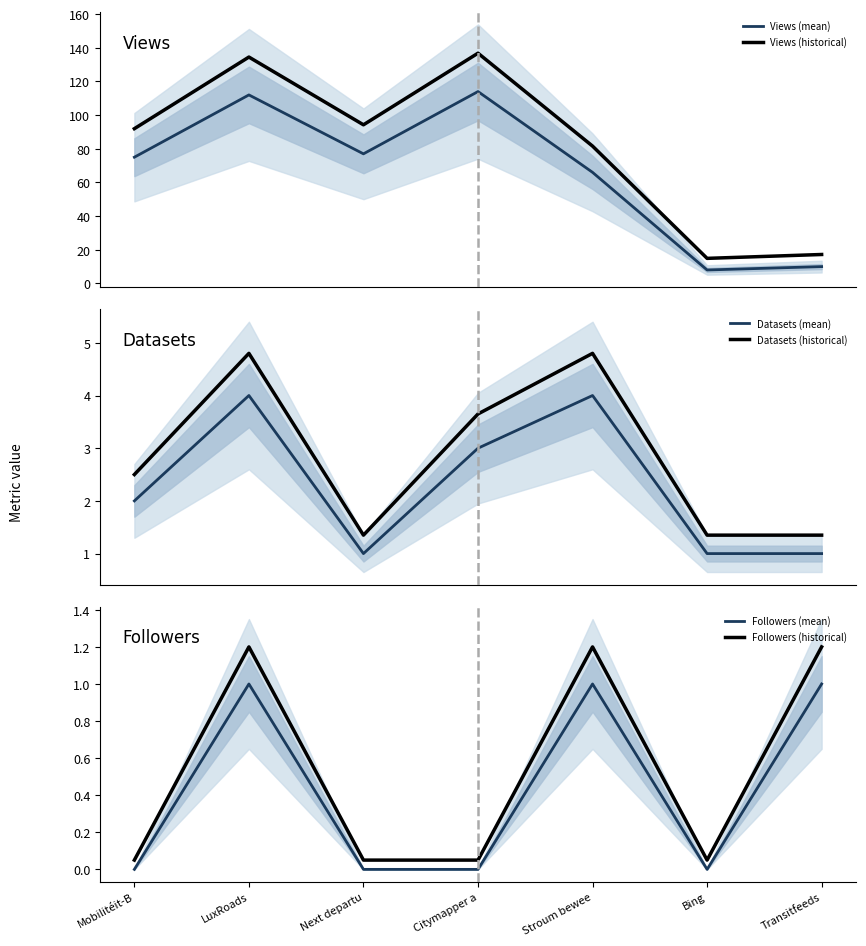

How many interior local peaks does the Followers (mean) series have?

2